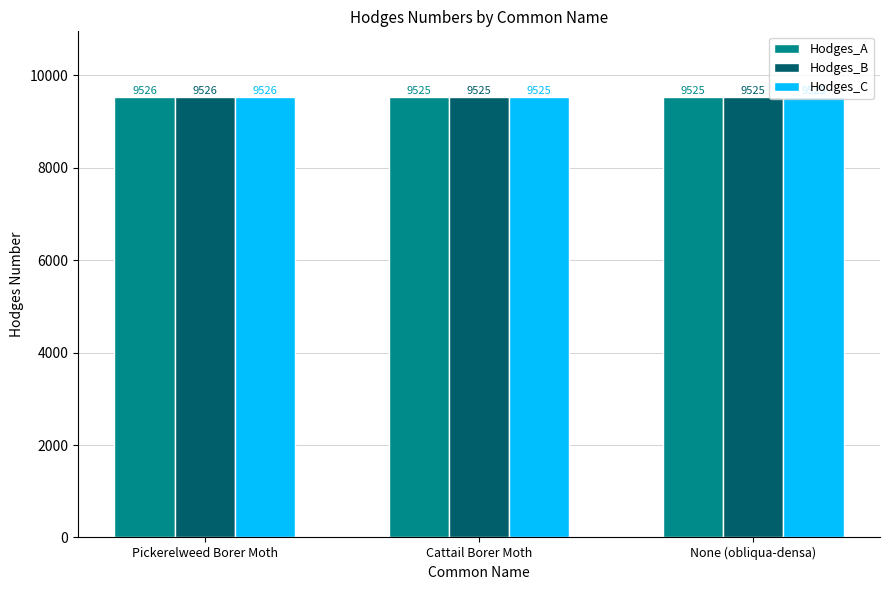

Reading left to right, extract all data points from this chart.

Hodges_A: 9526	9525	9525
Hodges_B: 9526	9525	9525
Hodges_C: 9526	9525	9525